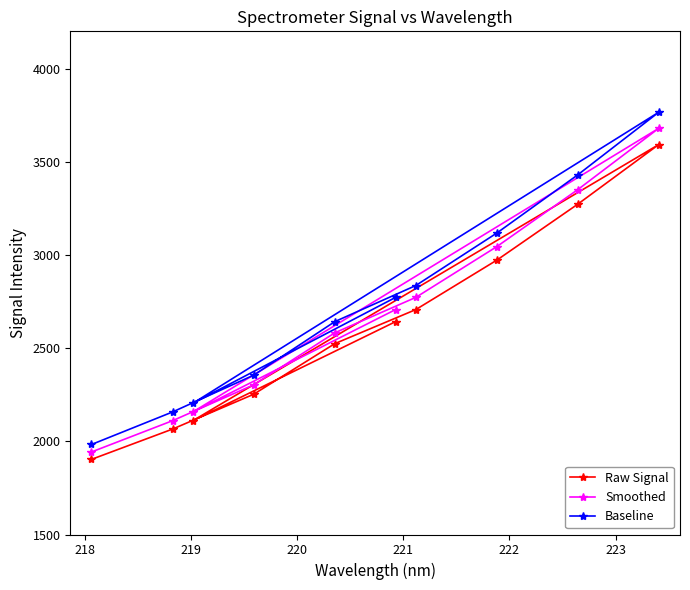

What is the sum of all Raw Signal values?

26043.4